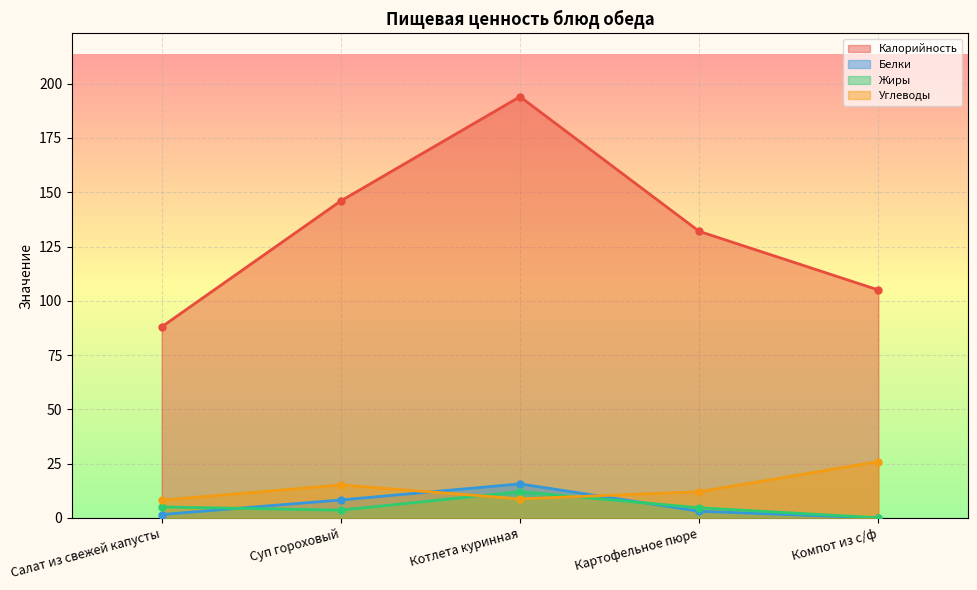

The Калорийность series shows 143.1 at Компот из с/ф. True or false?

False